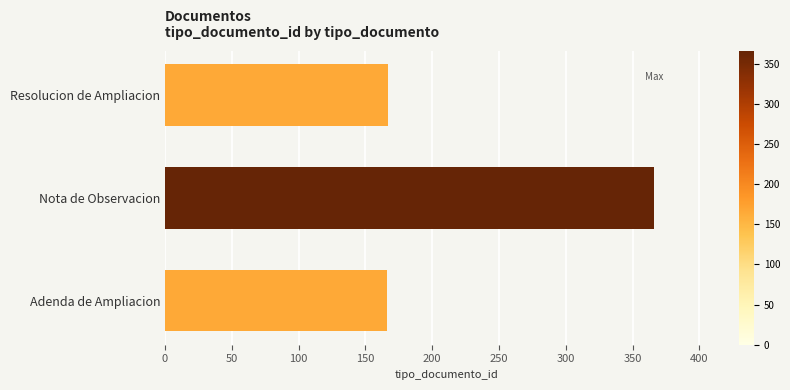

True or false: the data shows 627 at Nota de Observacion.

False